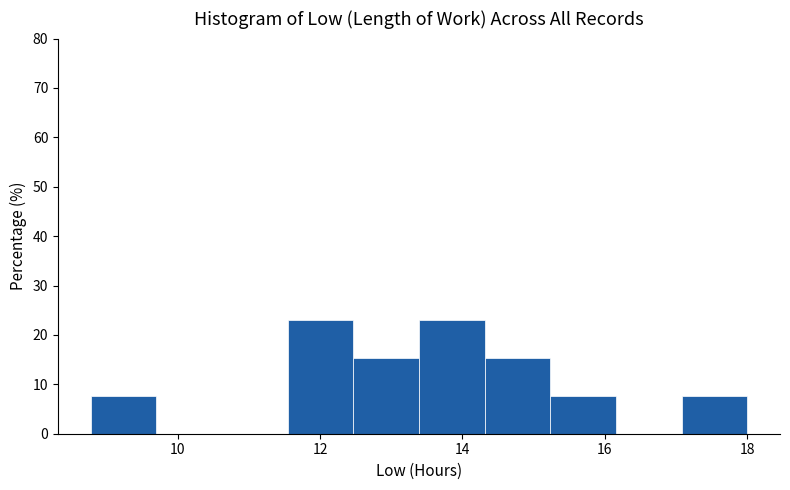

Reading left to right, transcribe this chart: for each bar, give the range it covers on the x-axis and its height. Neither the bar edges nor the heights are printed on the chart, so give them approximately, as read against the axes.

8.8 to 9.8: 8
9.8 to 10.6: 0
10.6 to 11.6: 0
11.6 to 12.4: 23
12.4 to 13.4: 15
13.4 to 14.4: 23
14.4 to 15.2: 15
15.2 to 16.2: 8
16.2 to 17.0: 0
17.0 to 18.0: 8